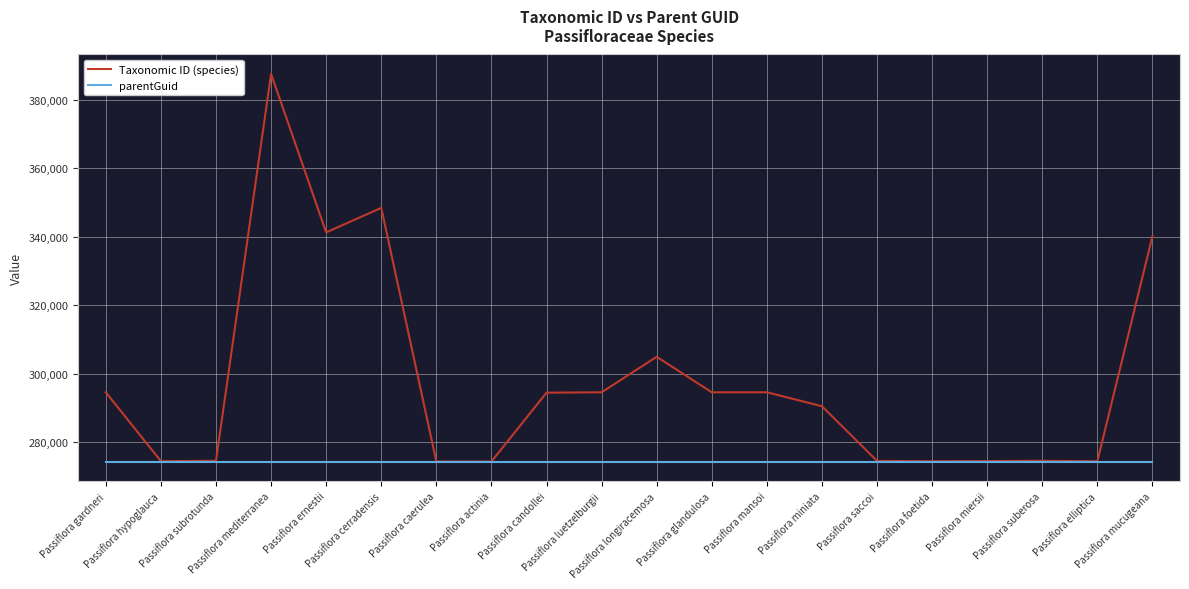

Does the chart have visible grid lines?

Yes